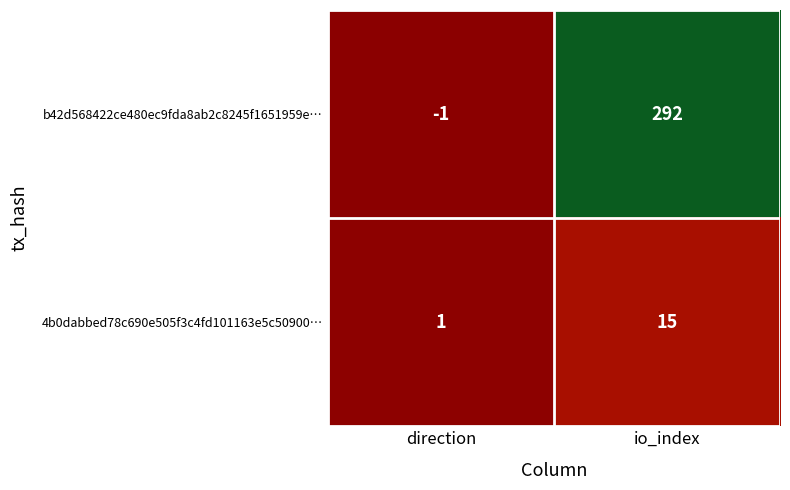

Which label corresponds to the largest value in the chart?

io_index